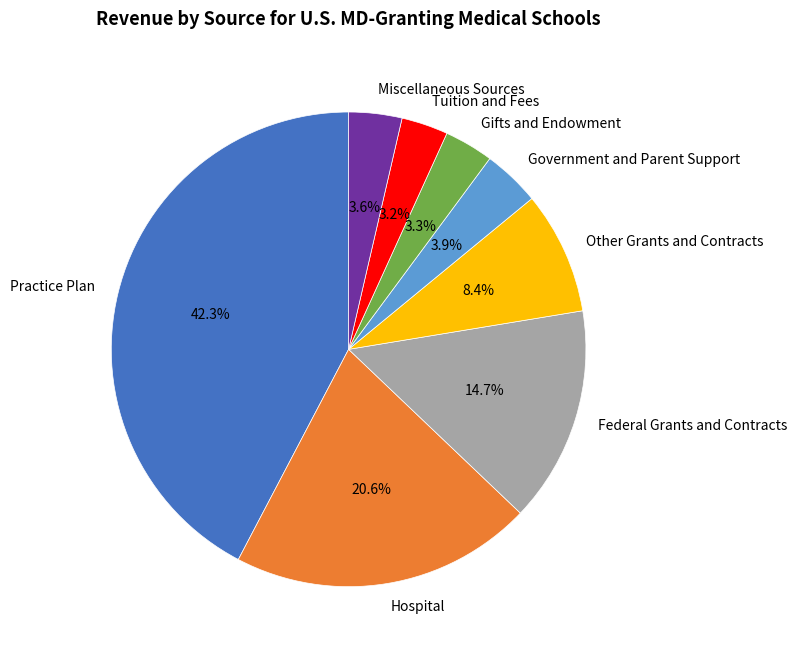

Between Gifts and Endowment and Hospital, which is larger?

Hospital